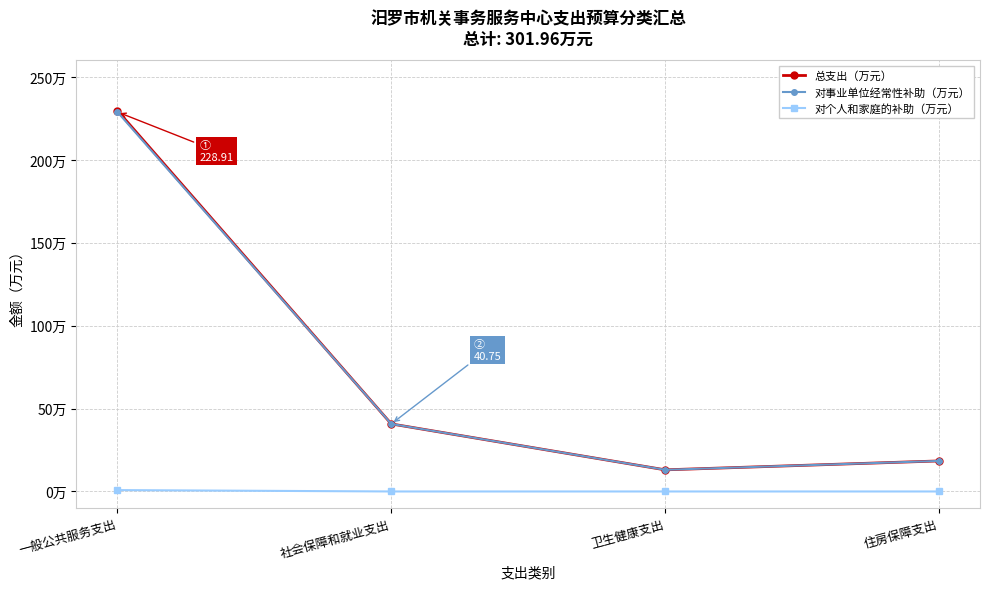

Does the chart have visible grid lines?

Yes